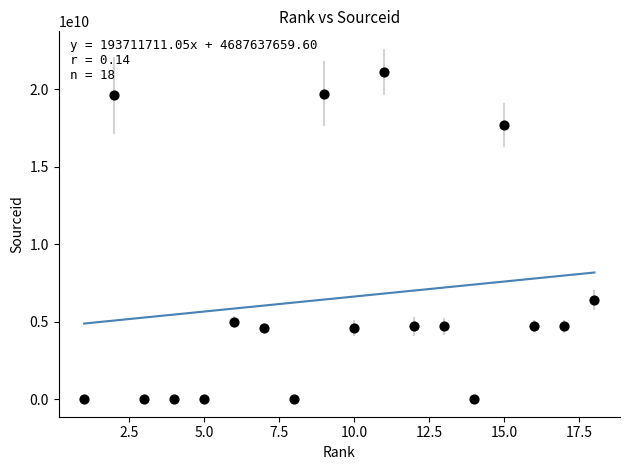

What is the range of Y values (max minus min)?

21100192136